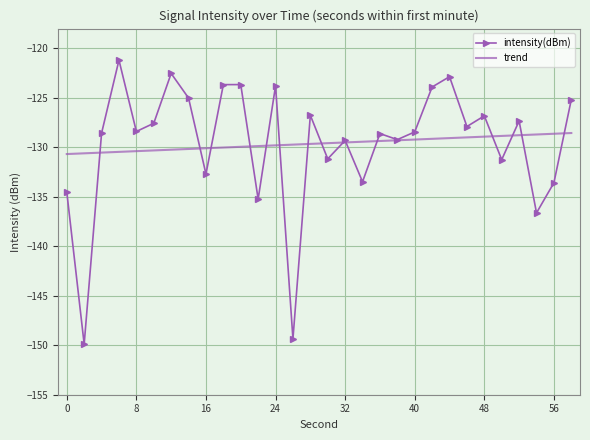

Which series has the widest spread of values?

intensity(dBm)